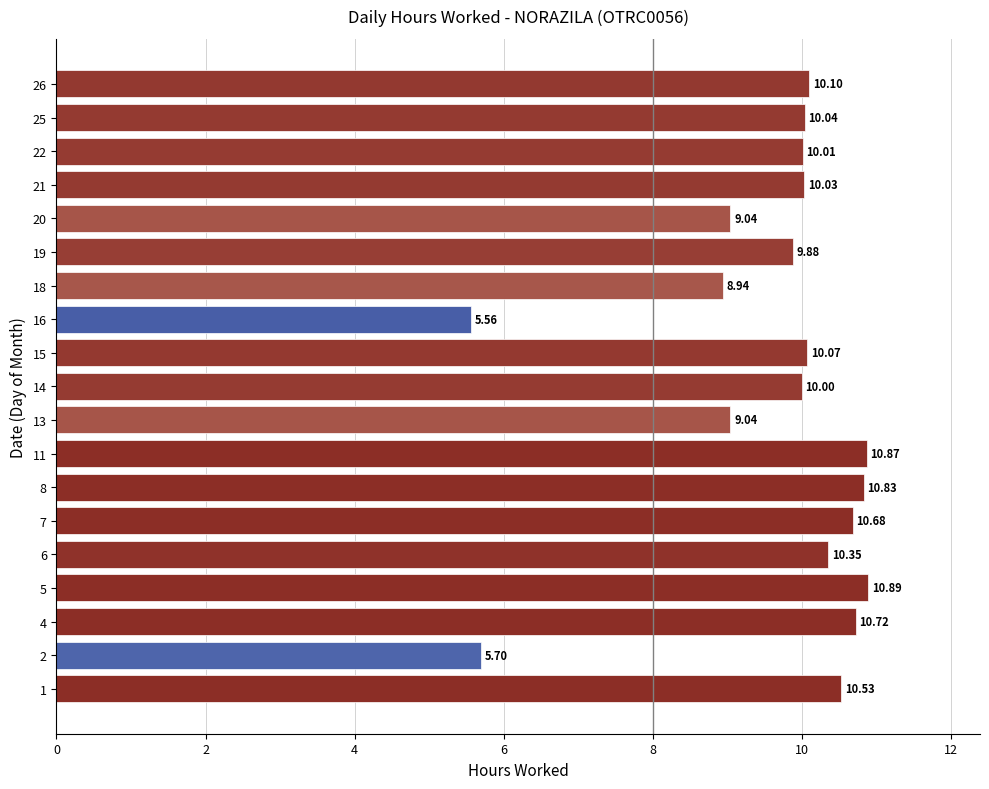

What is the difference between the maximum and second lowest values?

5.2